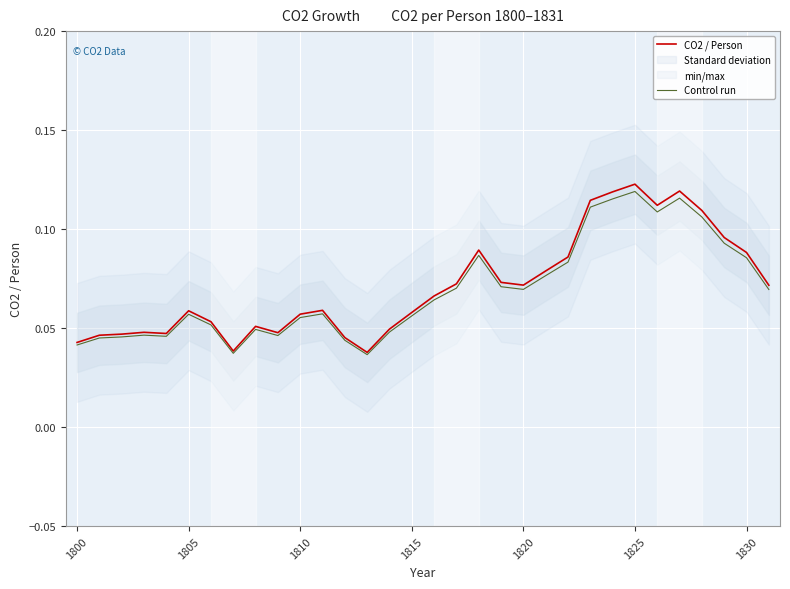

The Control run series shows 0.1 at 1830. True or false?

False